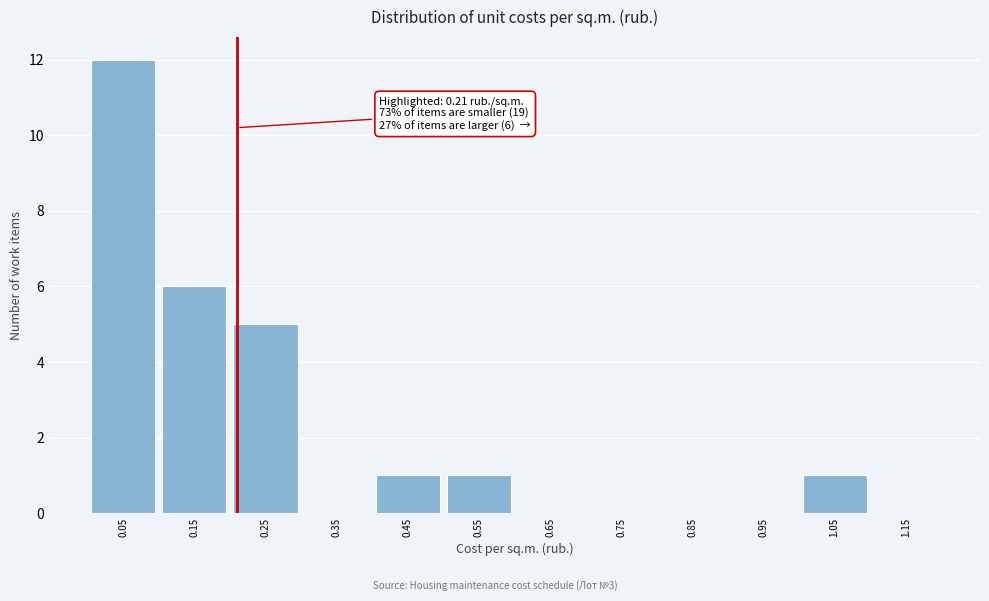

Over which range of the x-axis is the bar tallest?

0.0 to 0.1